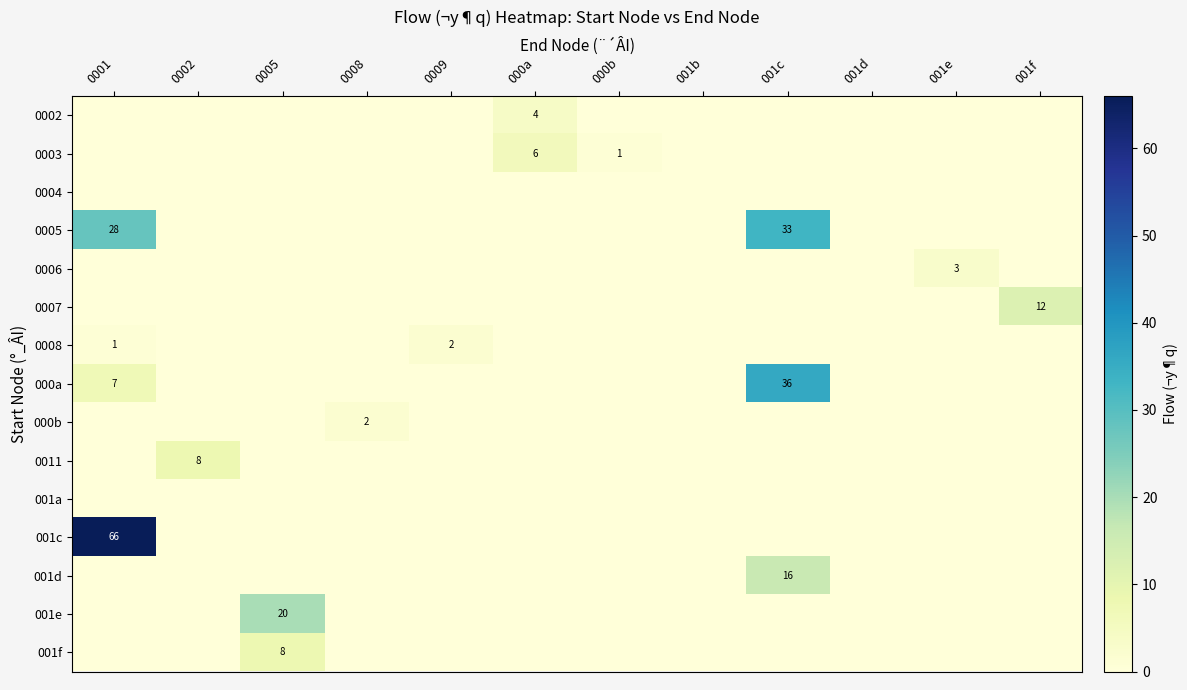

What is the average value of the 0007 series?

1